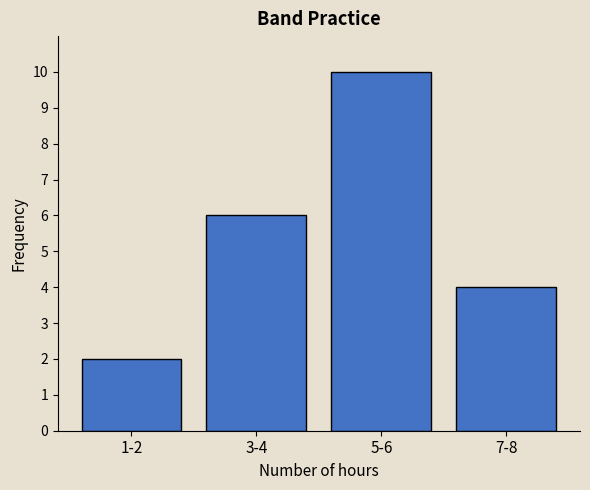

Reading left to right, transcribe all the data shown in this chart.

1-2=2	3-4=6	5-6=10	7-8=4